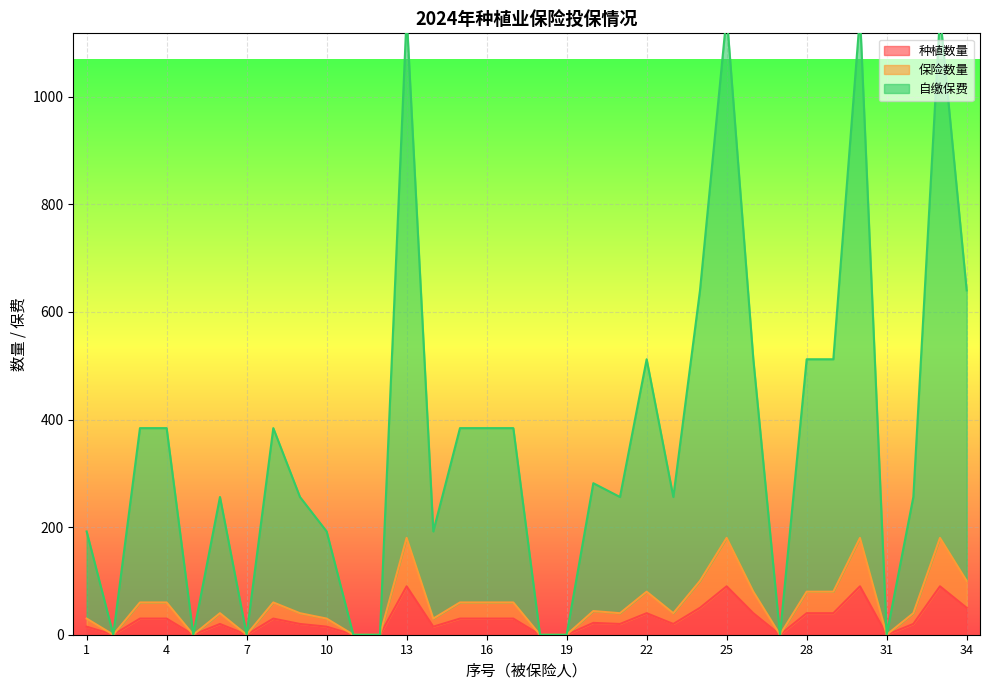

What is the sum of all 种植数量 values?

967